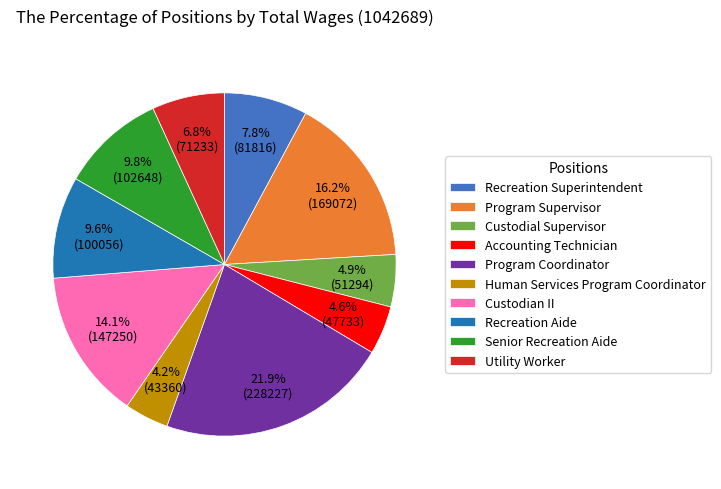

What percentage is the Program Coordinator slice, to the nearest percent?

22%